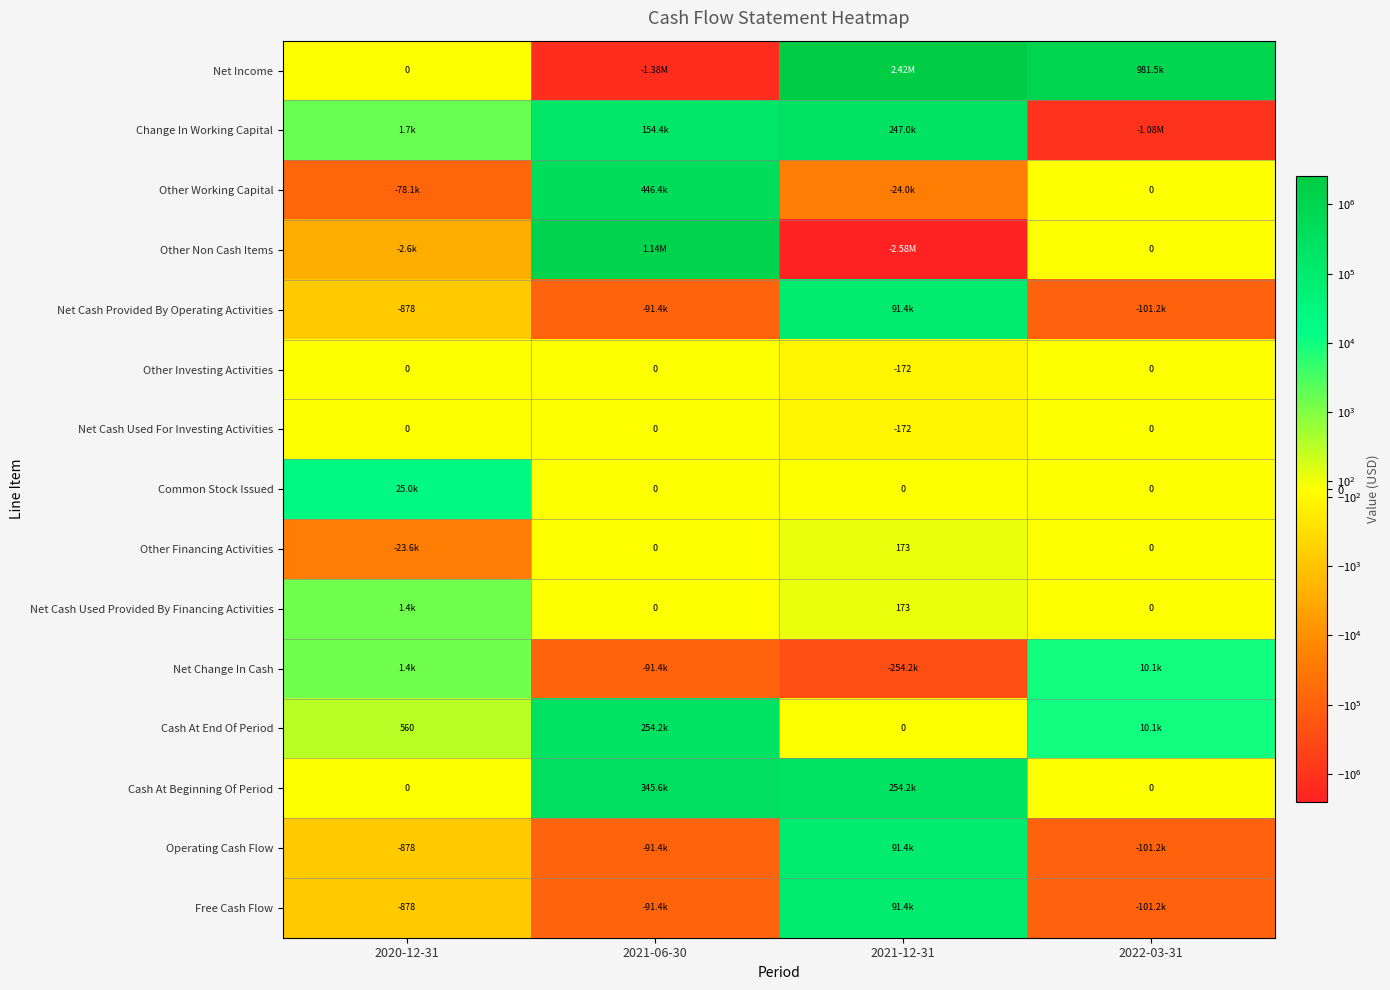

At which label does Other Non Cash Items first exceed 0?

2021-06-30